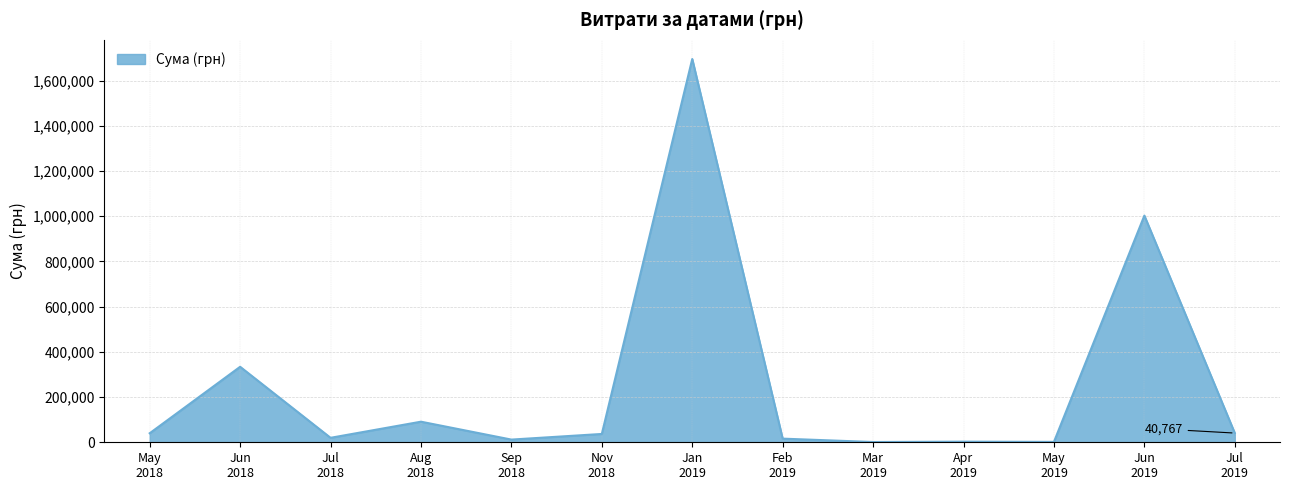

How many lines are shown in the chart?

1